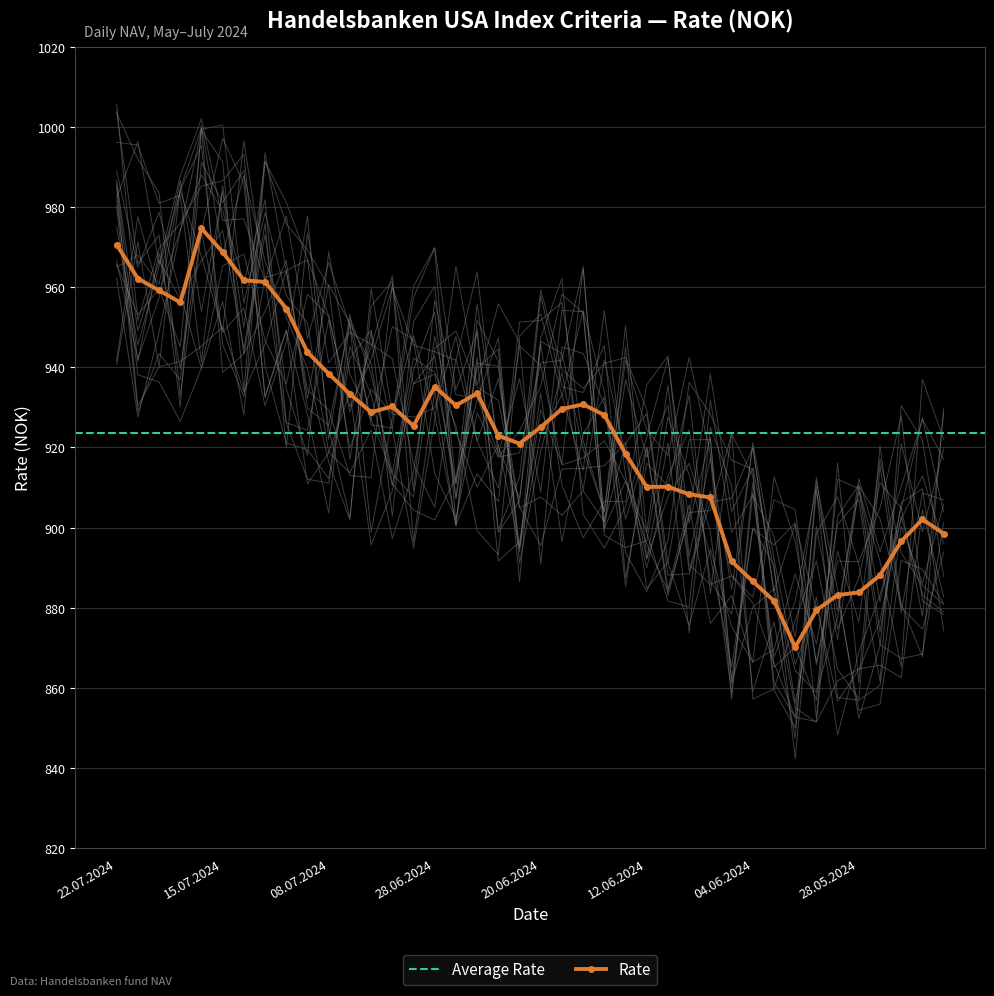

How many values in the Rate series are below 928?

20